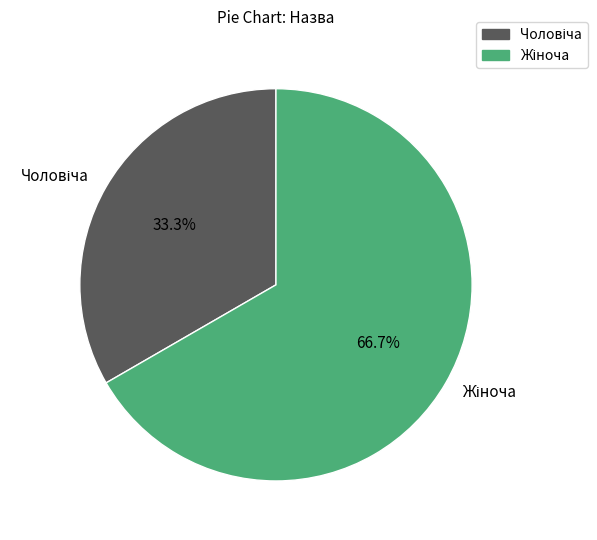

Count the number of slices in the pie.

2